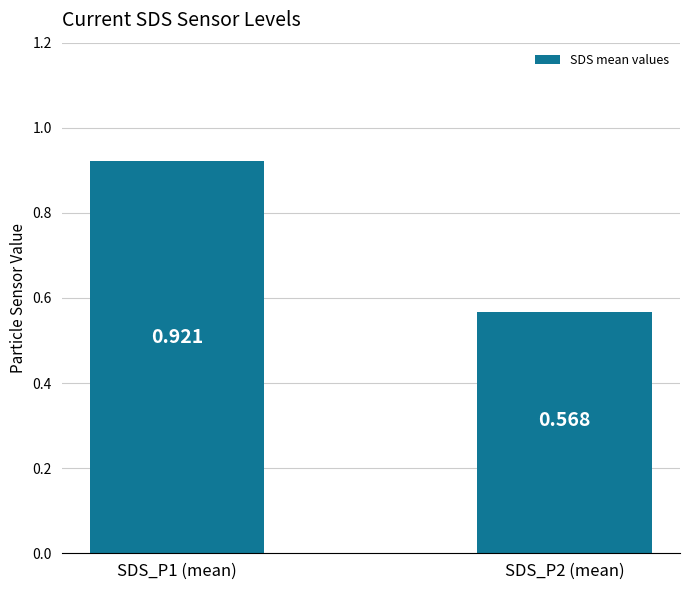

What is the minimum value shown in the chart?

0.6